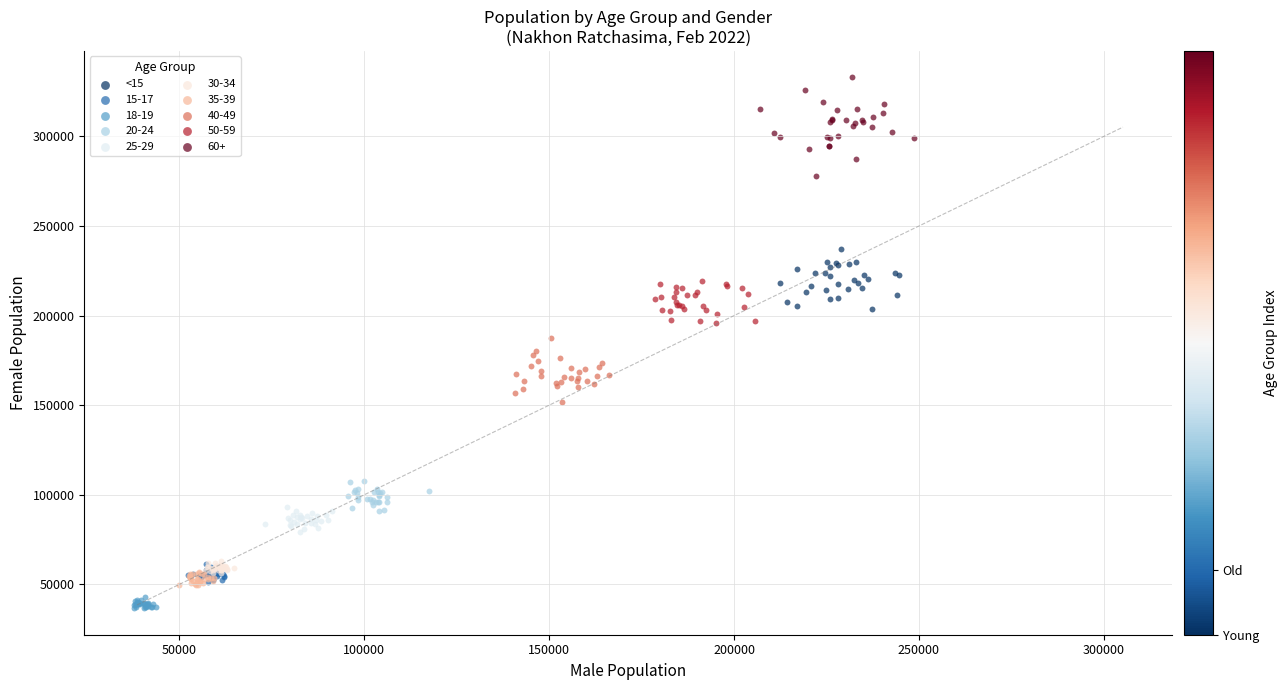

Which series has the widest spread of Y values?

60+